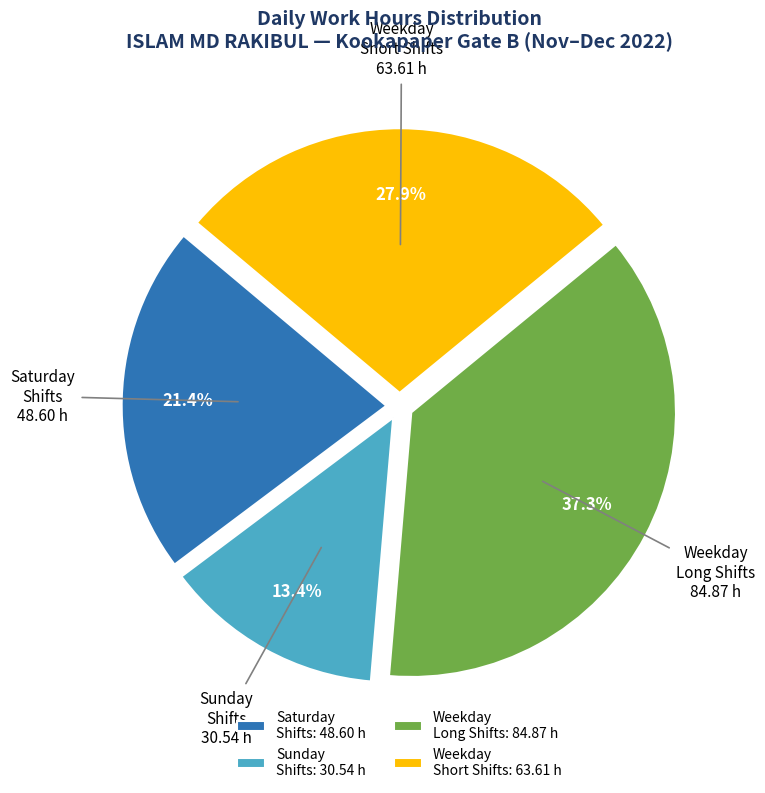

What percentage is NOT represented by Saturday Shifts: 48.60 h?

78.6%